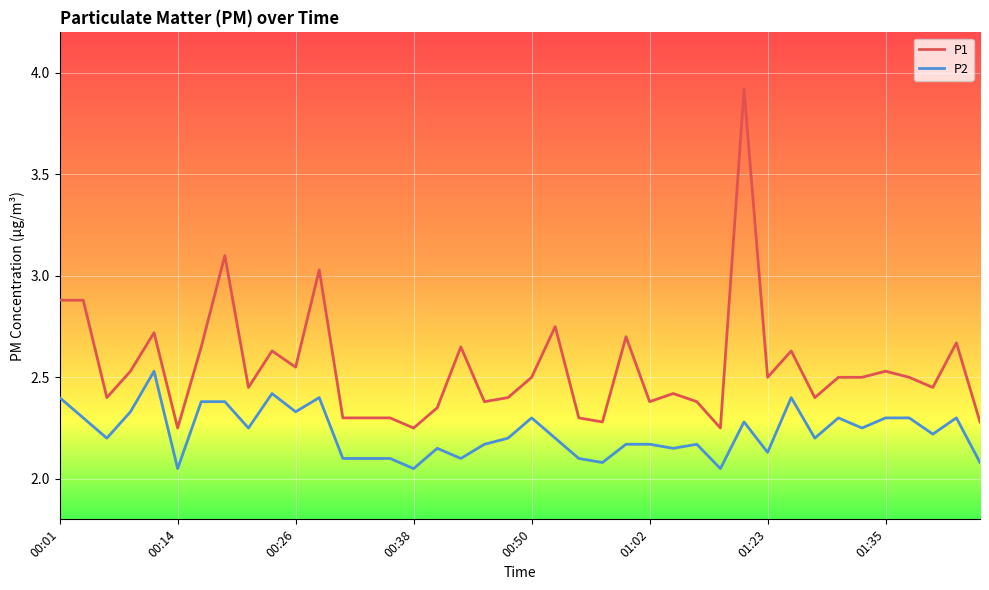

Rank the series by their maximum value, from lowest to highest.

P2, P1